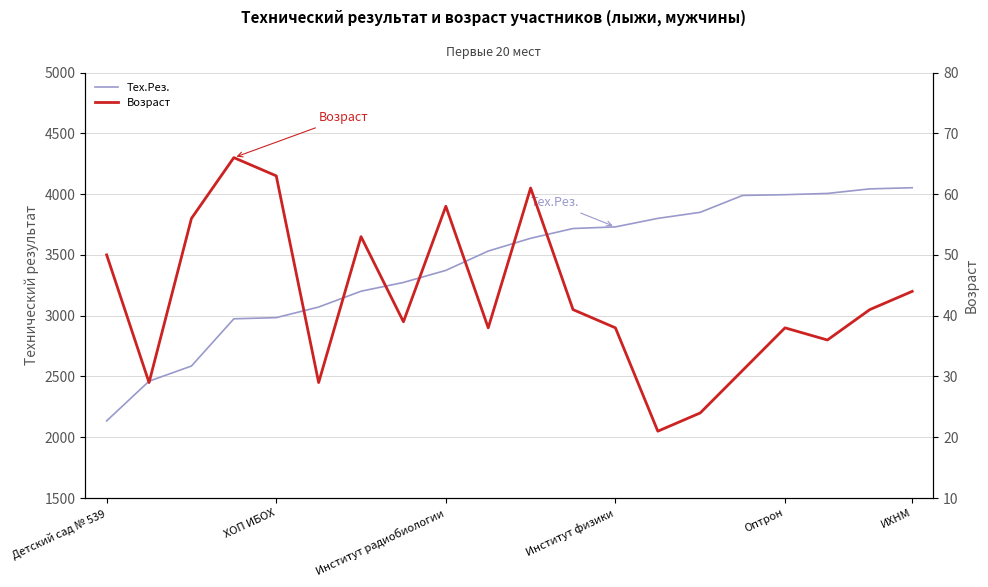

True or false: Возраст and Тех.Рез. cross at least once.

False